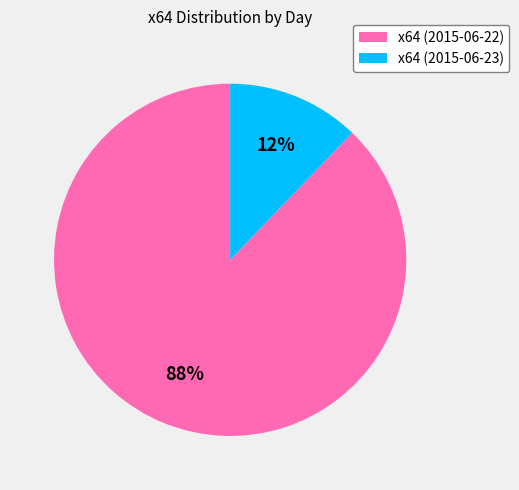

Is it true that x64 (2015-06-22) is 88% of the pie?

True